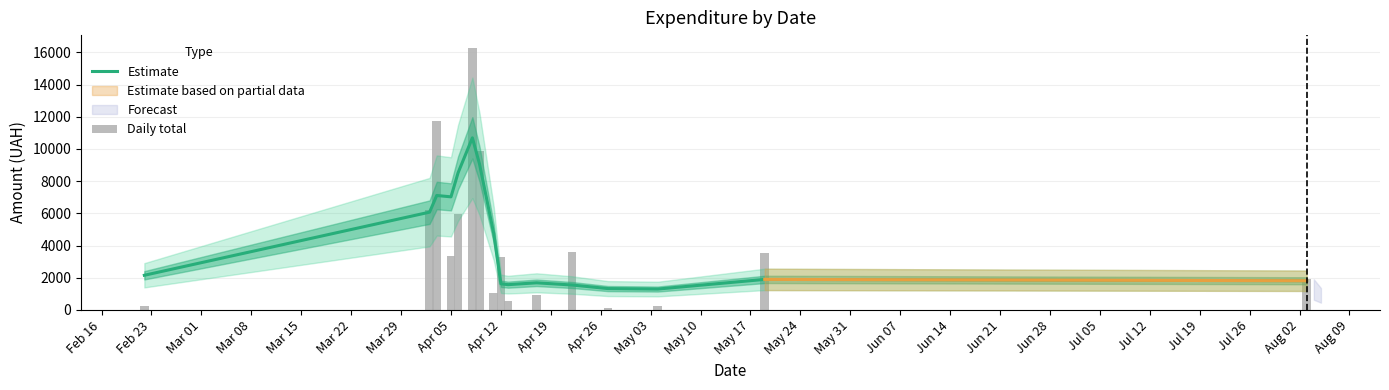

Rank the series at Apr 05 from highest to lowest value.

Estimate, Daily total